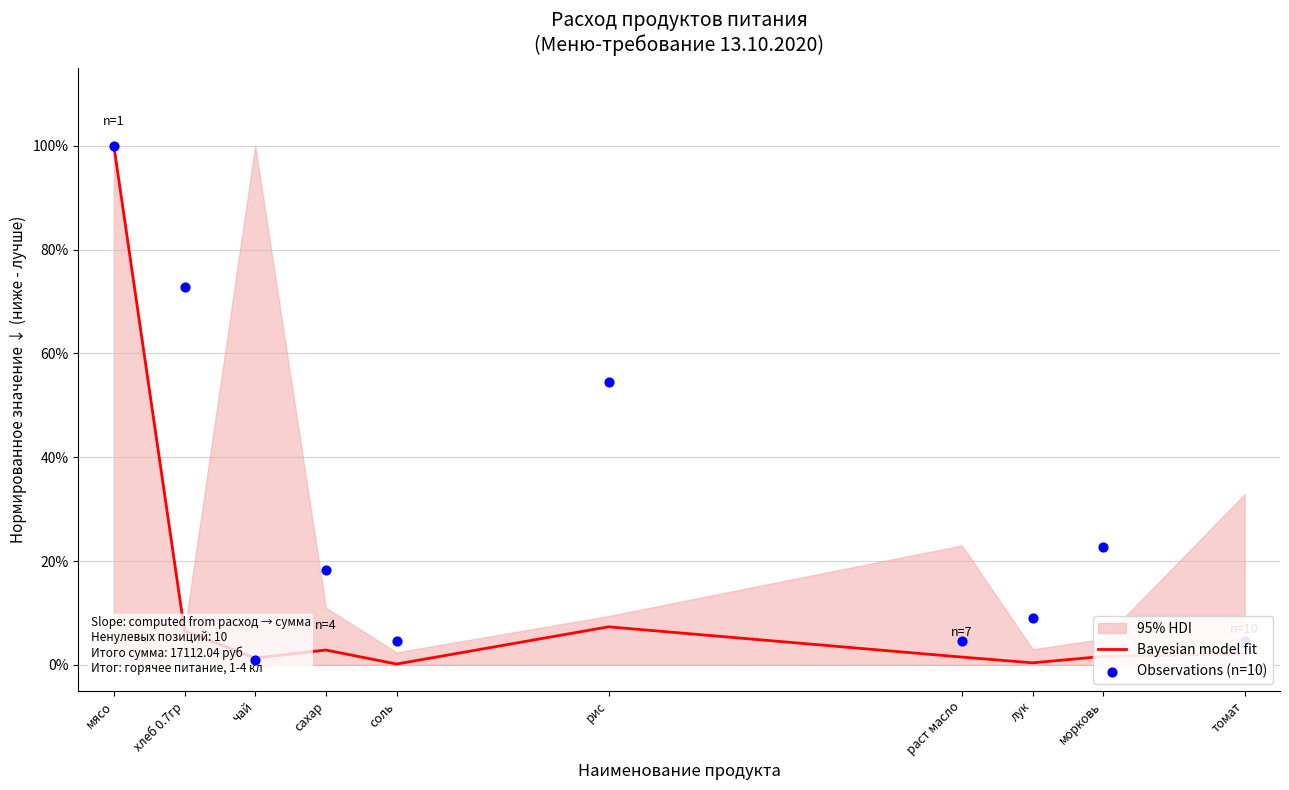

What is the total value across all series at мясо?

2.0